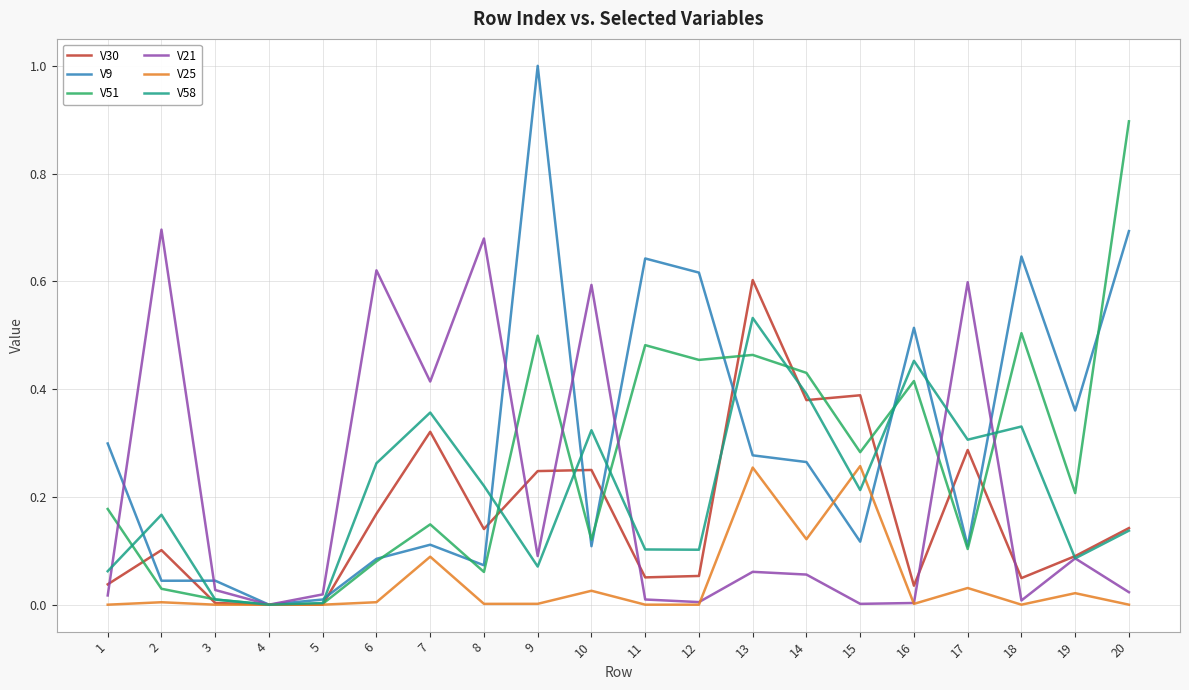

At which category is the sum across all series the highest?

13